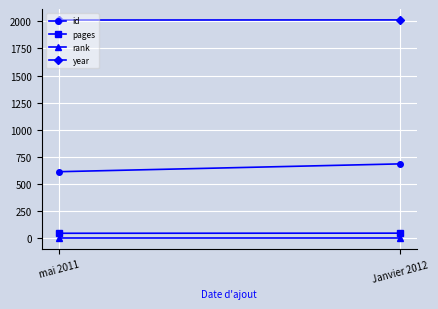

Reading right to left, extract all data points from this chart.

id: Janvier 2012=686	mai 2011=614
pages: Janvier 2012=48	mai 2011=47
rank: Janvier 2012=1	mai 2011=1
year: Janvier 2012=2012	mai 2011=2011